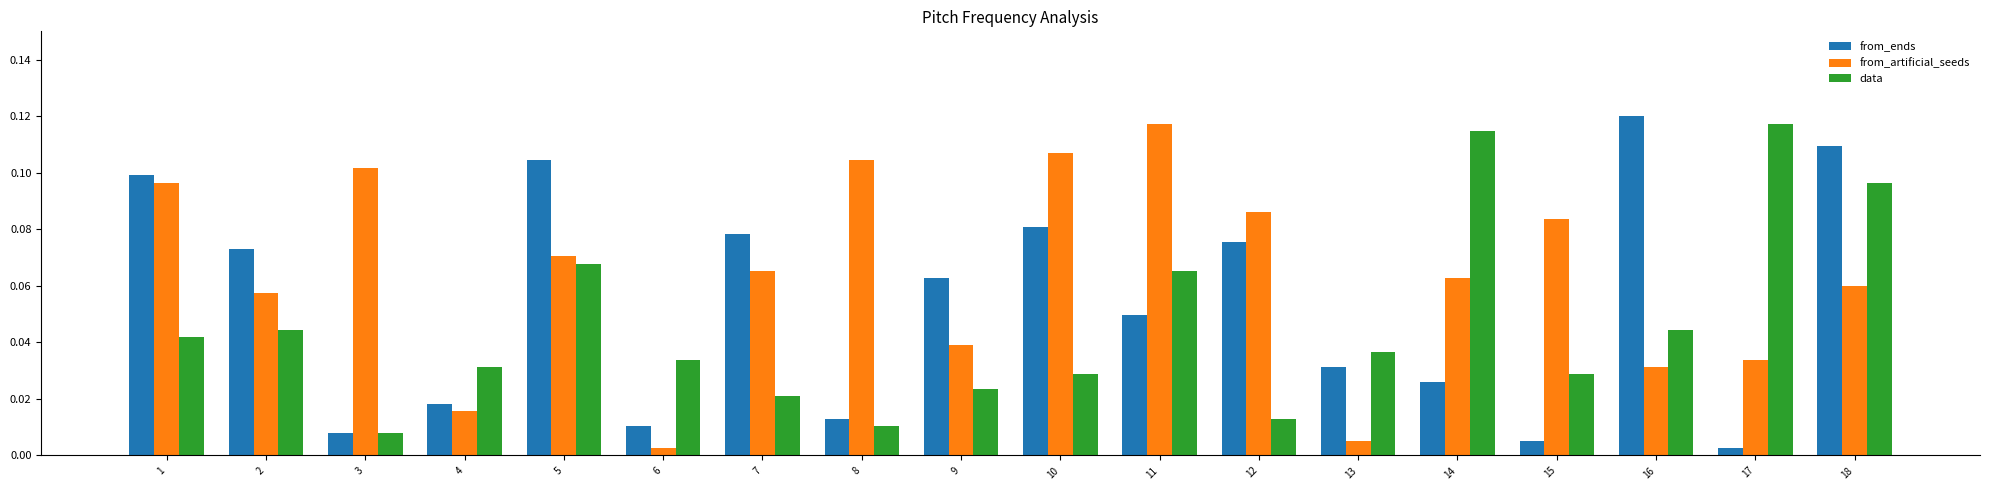

Which series has the largest total across all categories?

from_artificial_seeds